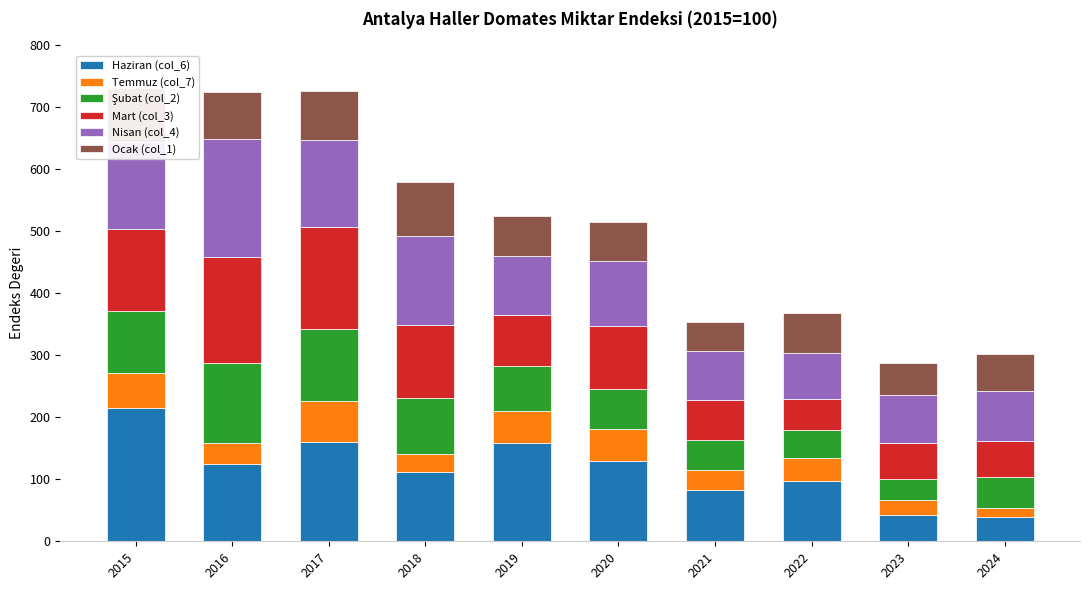

What is the difference between the maximum and second lowest values in the Haziran (col_6) series?

172.7